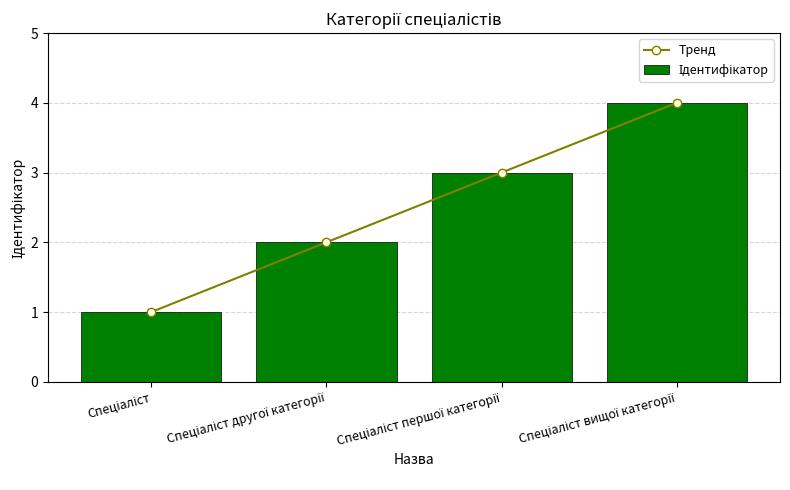

How many data points in Ідентифікатор are less than 3?

2